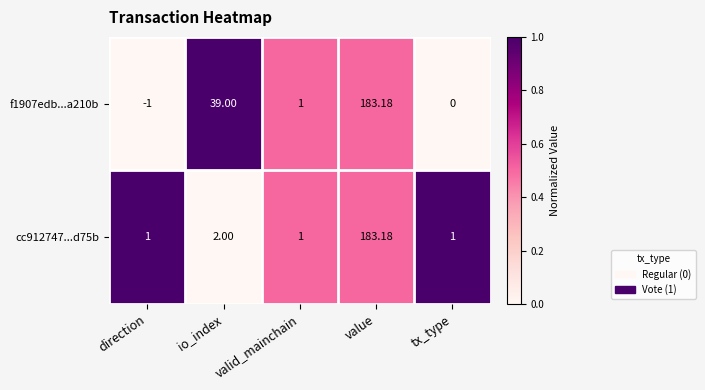

Where is f1907edb...a210b nearest to the value 91?

io_index